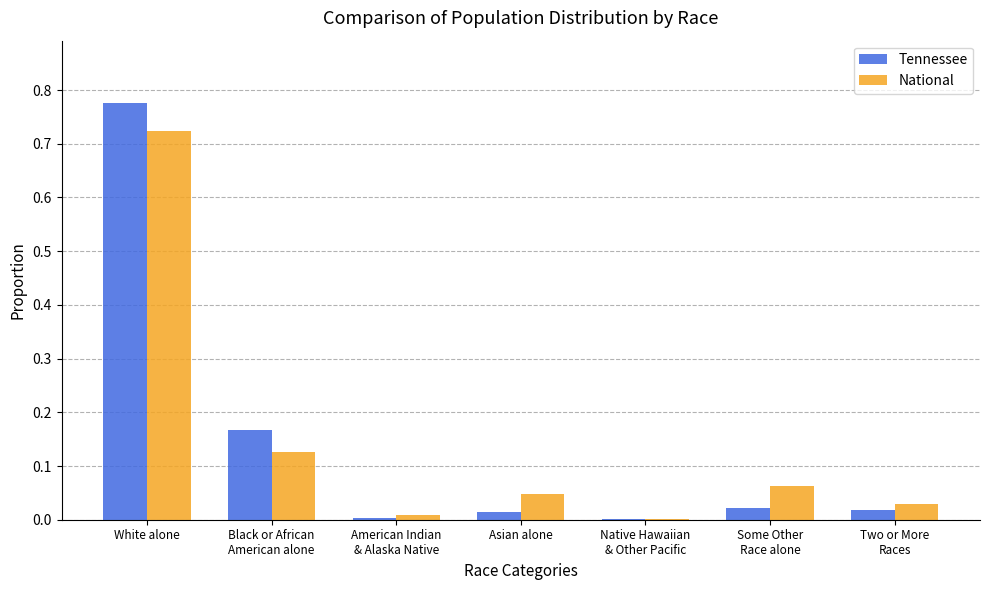

Is it true that National equals 0.0 at Two or More
Races?

True